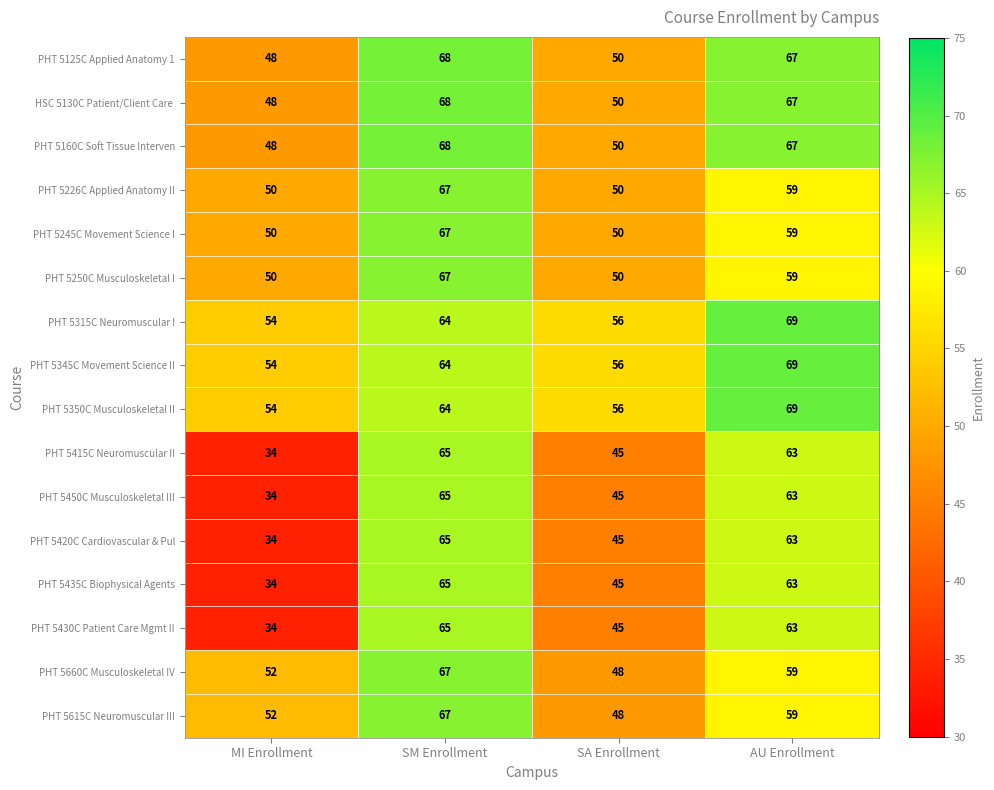

At which category is the sum across all series the highest?

SM Enrollment